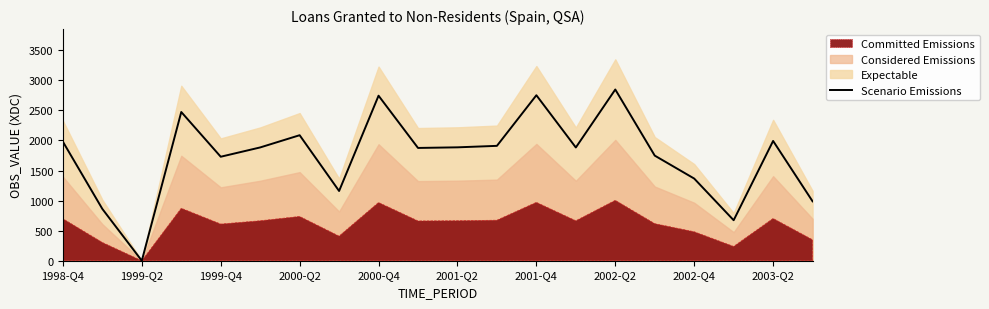

At which label does Scenario Emissions reach its peak?

2002-Q2